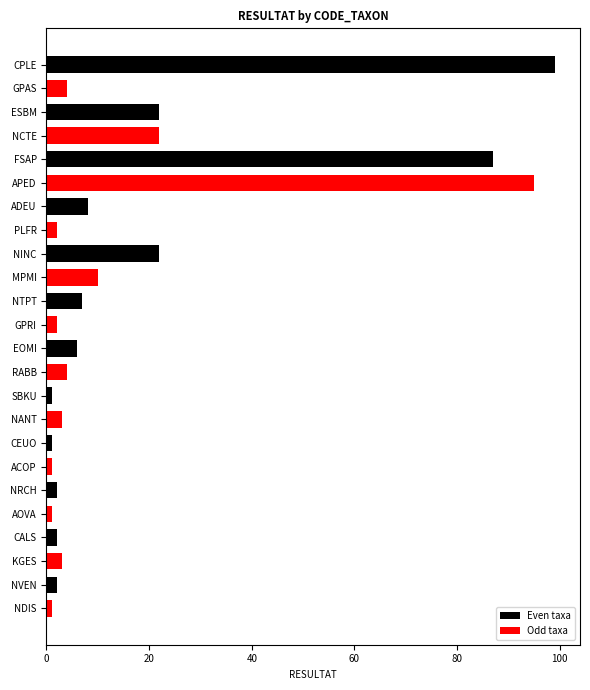

How many distinct data groups are displayed?

2